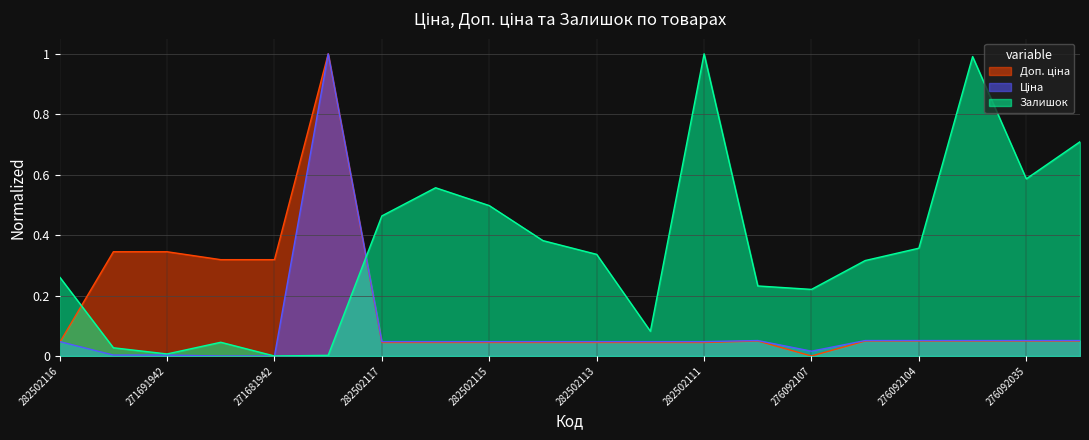

True or false: Ціна and Залишок intersect in this chart.

True